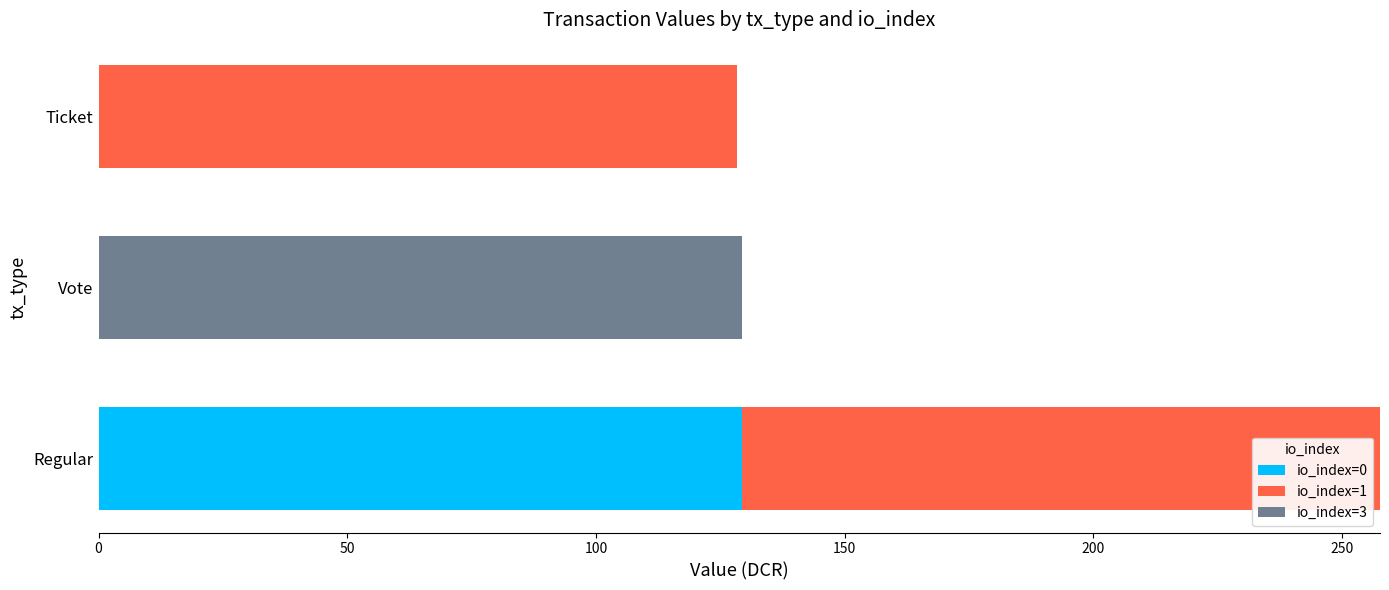

The io_index=0 series shows 129.3 at Regular. True or false?

True